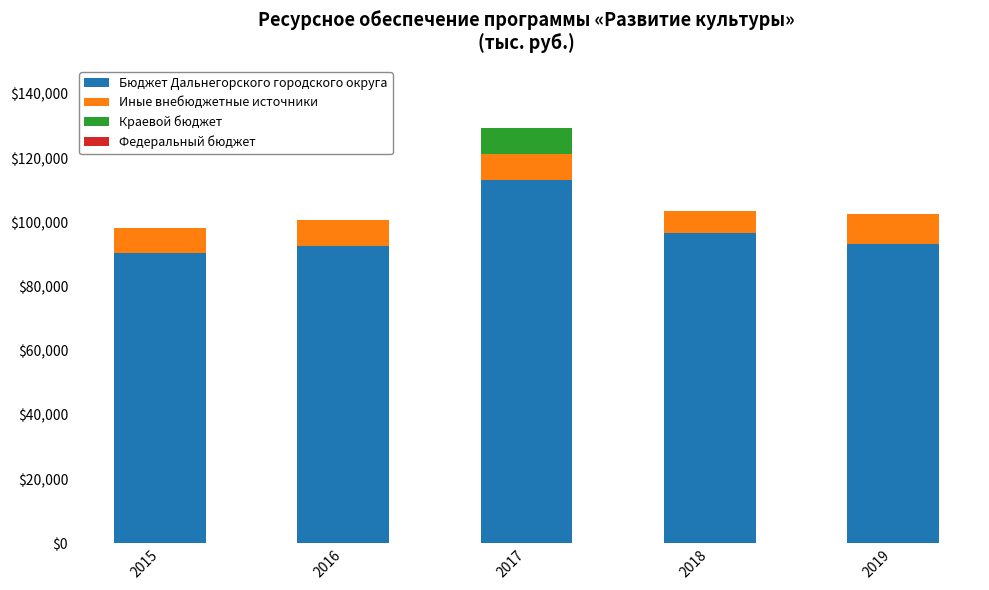

What is the highest value of the Бюджет Дальнегорского городского округа series?

113049.5